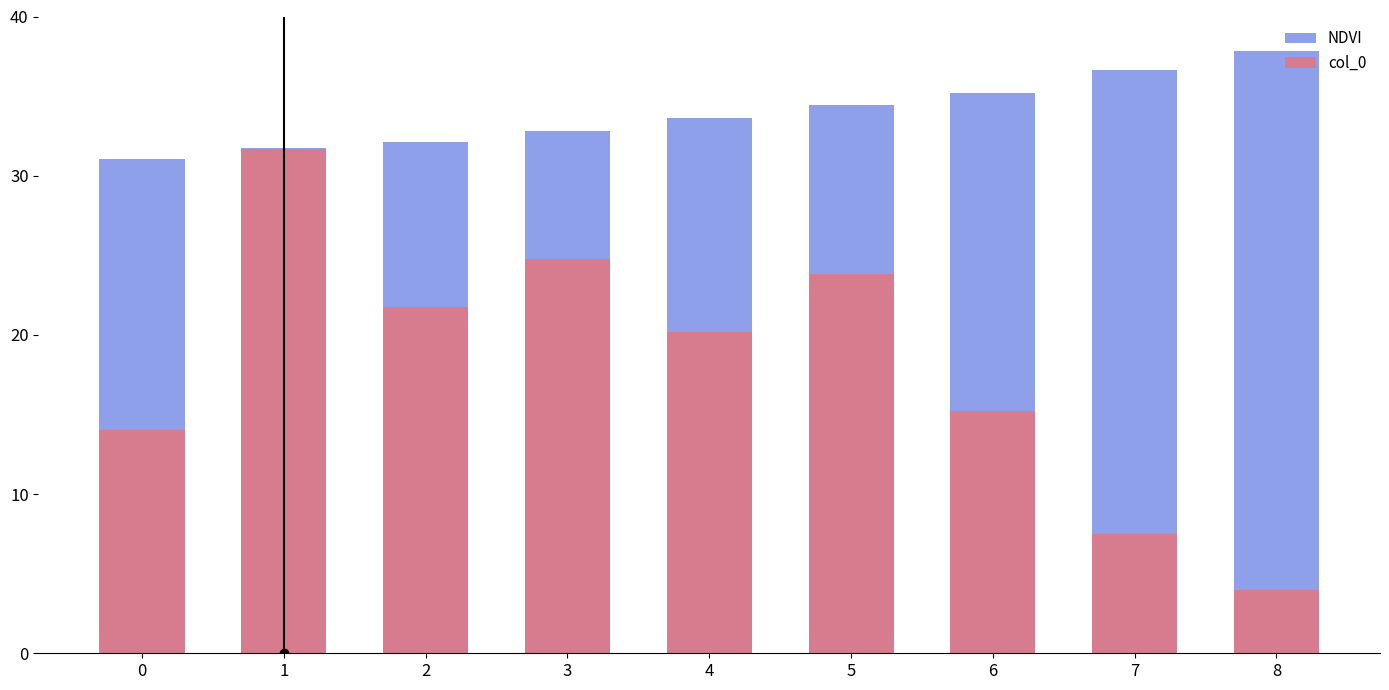

How many values in the col_0 series exceed 20?

5